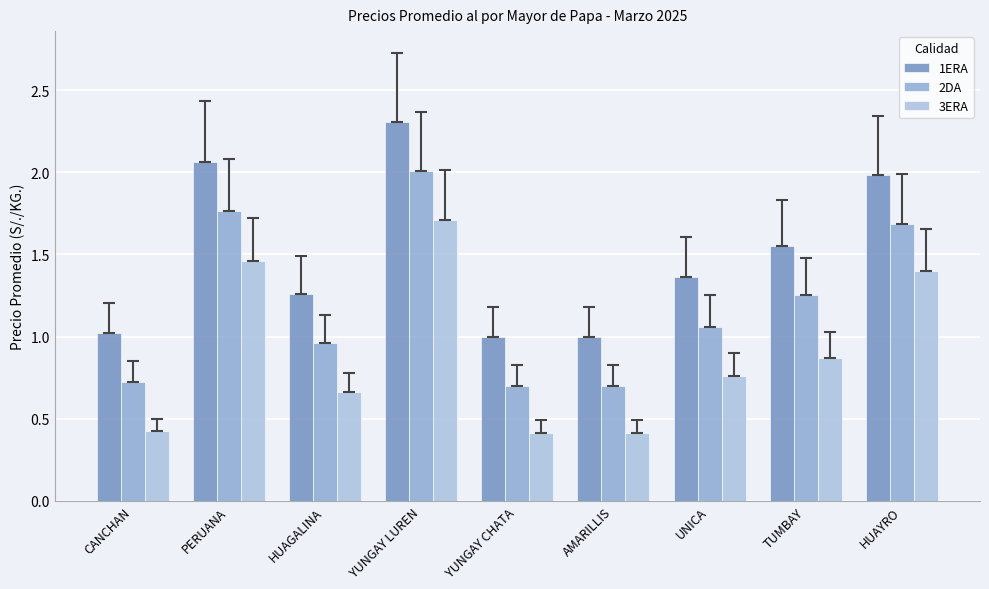

Reading left to right, transcribe all the data shown in this chart.

1ERA: CANCHAN=1.0	PERUANA=2.1	HUAGALINA=1.3	YUNGAY LUREN=2.3	YUNGAY CHATA=1.0	AMARILLIS=1.0	UNICA=1.4	TUMBAY=1.6	HUAYRO=2.0
2DA: CANCHAN=0.7	PERUANA=1.8	HUAGALINA=1.0	YUNGAY LUREN=2.0	YUNGAY CHATA=0.7	AMARILLIS=0.7	UNICA=1.1	TUMBAY=1.3	HUAYRO=1.7
3ERA: CANCHAN=0.4	PERUANA=1.5	HUAGALINA=0.7	YUNGAY LUREN=1.7	YUNGAY CHATA=0.4	AMARILLIS=0.4	UNICA=0.8	TUMBAY=0.9	HUAYRO=1.4